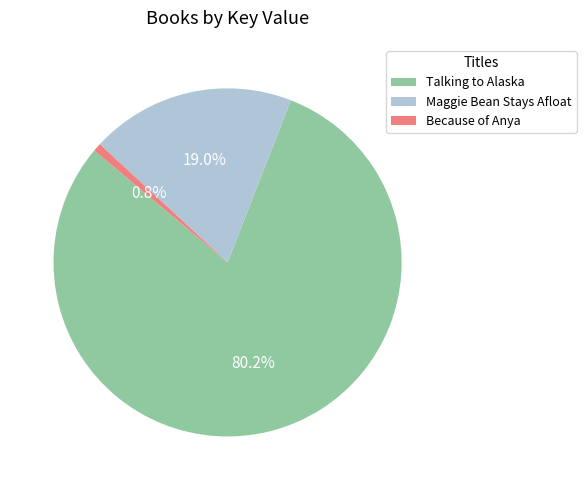

To the nearest percent, what is the combined percentage of Because of Anya and Maggie Bean Stays Afloat?

20%